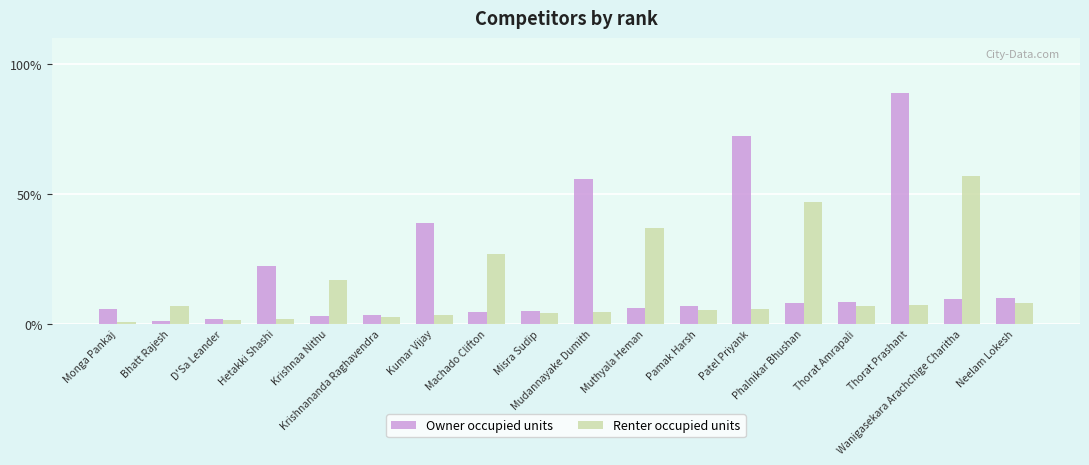

List the series in order of their peak value, lowest first.

Renter occupied units, Owner occupied units